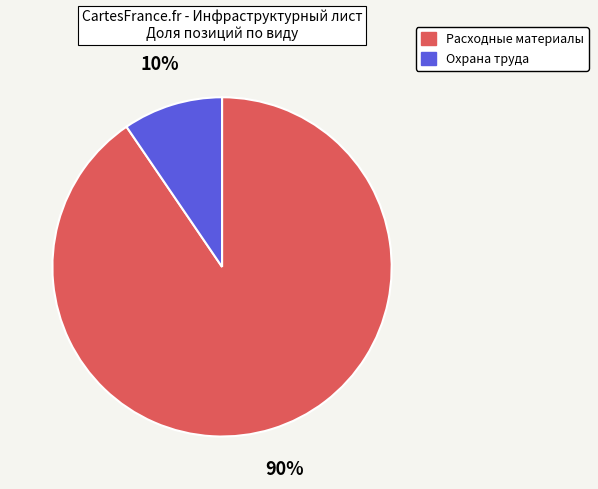

Is the sum of Расходные материалы and Охрана труда greater than half?

Yes